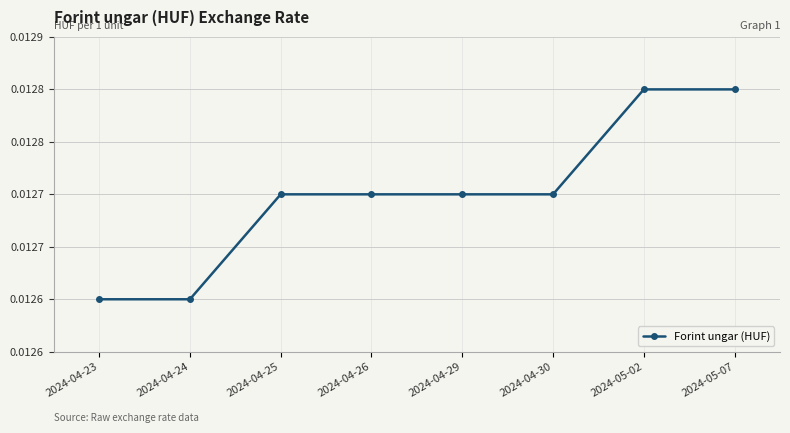

True or false: the data shows 0.0 at 2024-04-25.

False